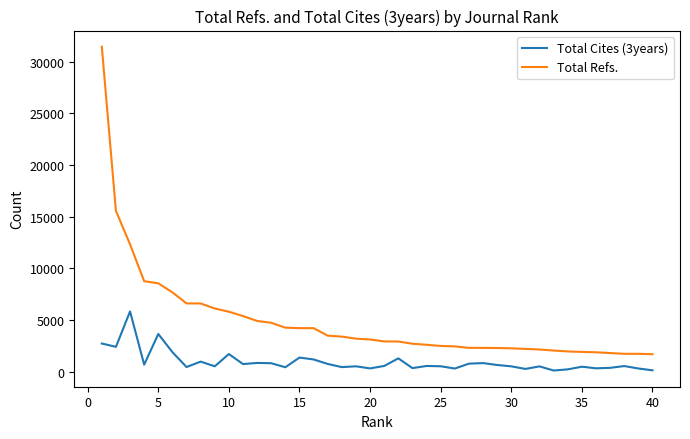

What are all the series names shown in the legend?

Total Cites (3years), Total Refs.